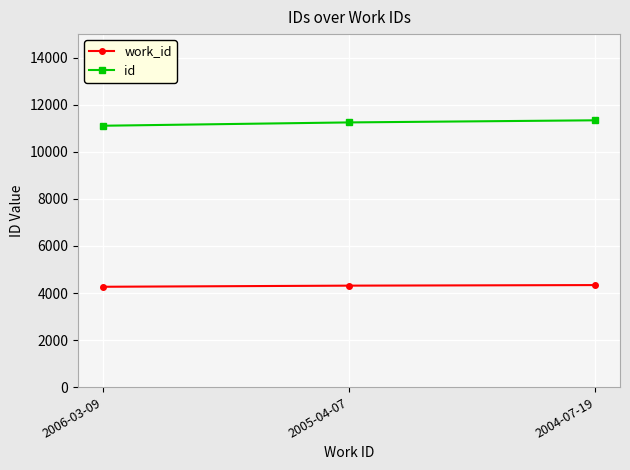

At which label is id closest to 11222?

2005-04-07